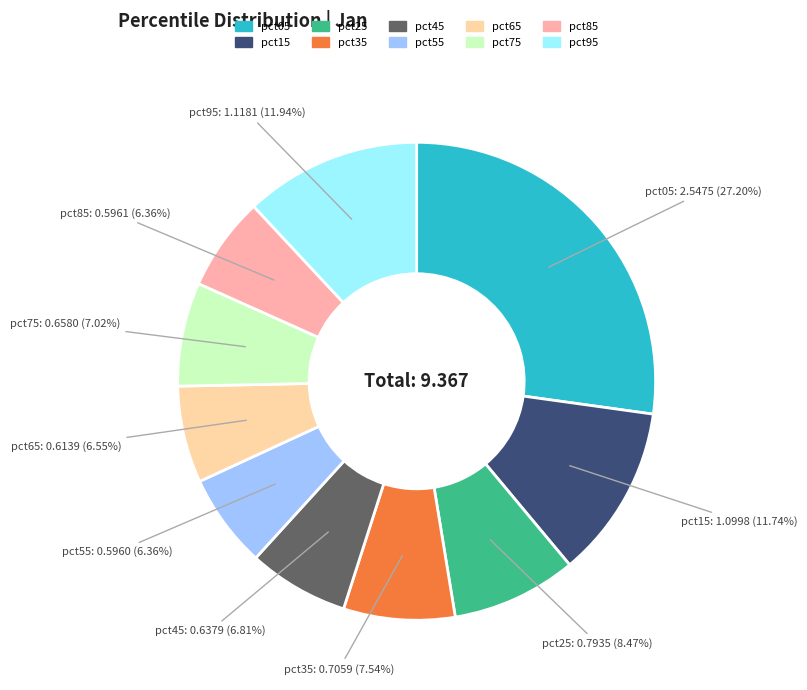

Is the sum of pct45 and pct35 greater than half?

No